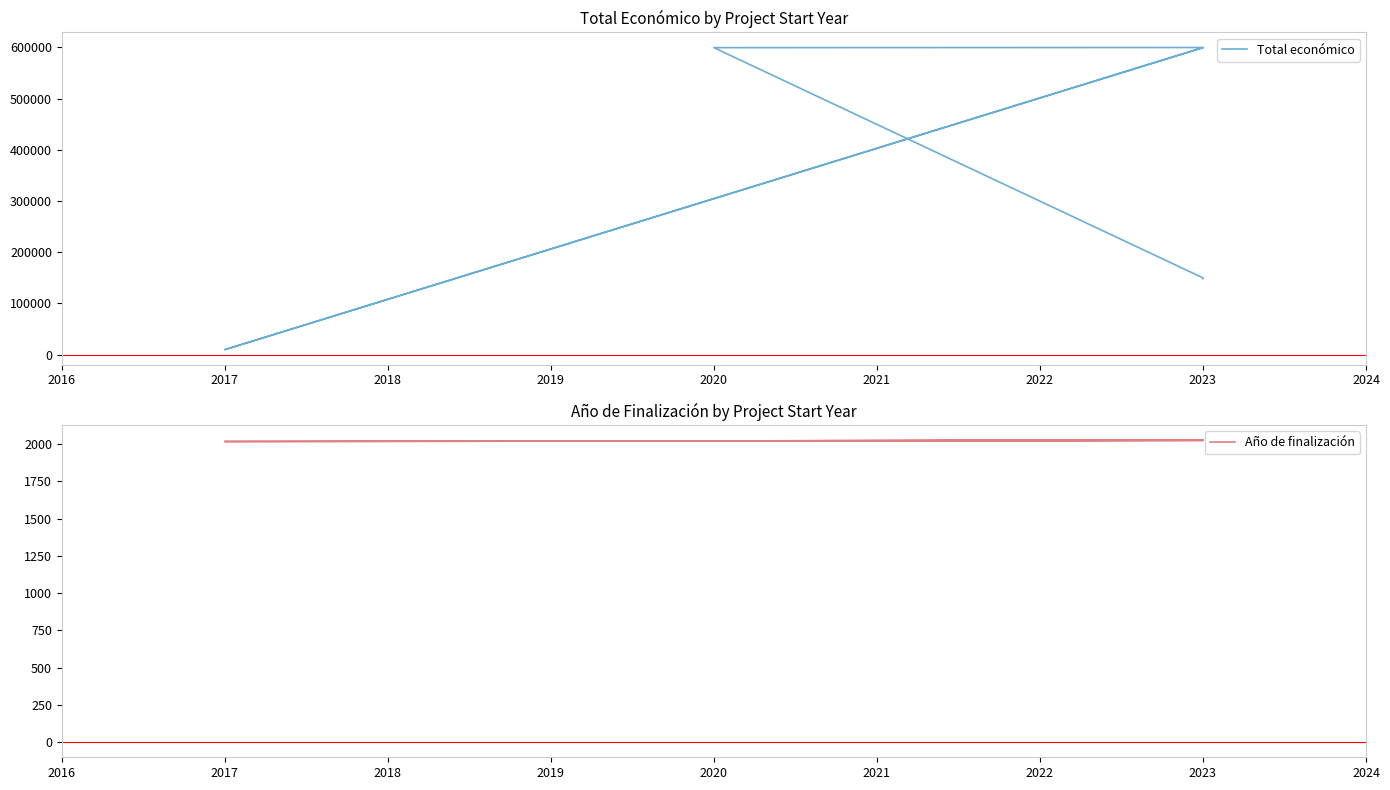

Between 2023 and 2017, which series saw the biggest shift?

Total económico